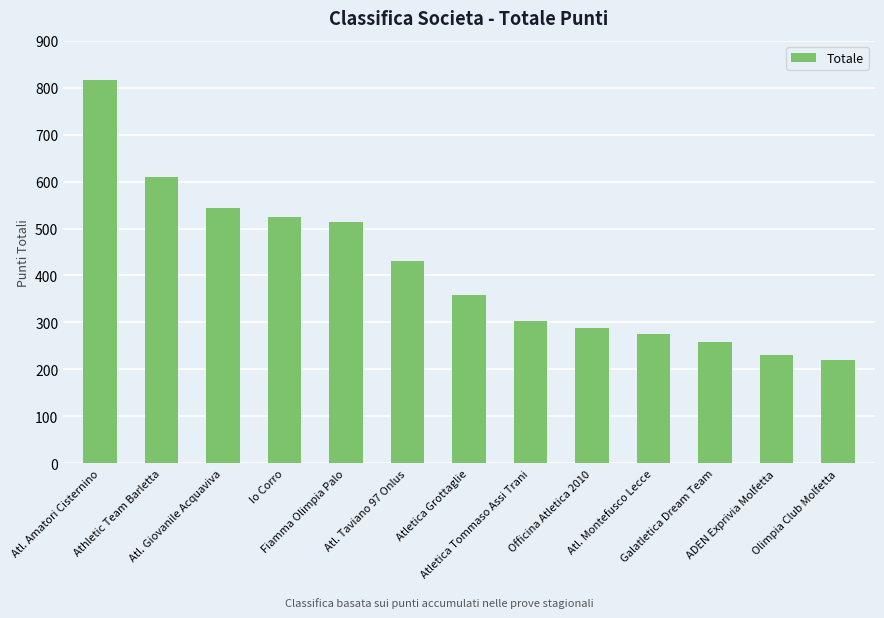

How many categories are shown in the chart?

13